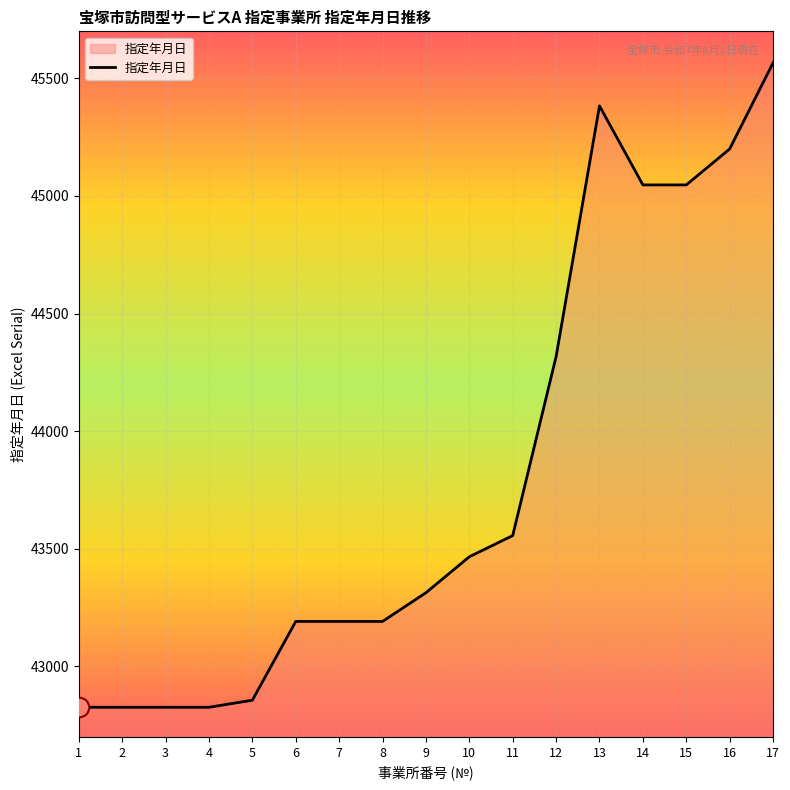

What is the greatest value displayed?

45566